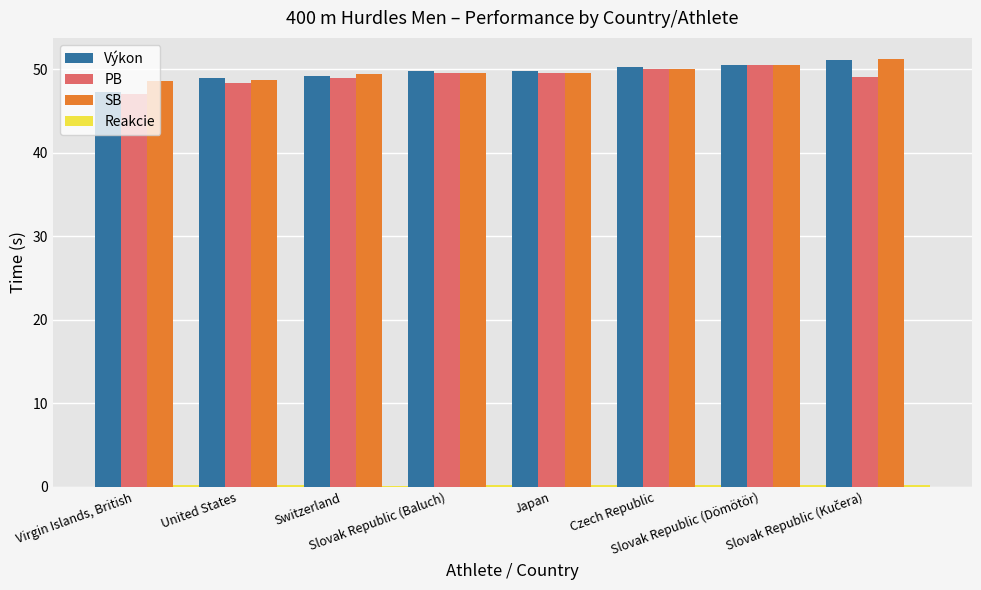

What is the sum of all SB values?

397.6